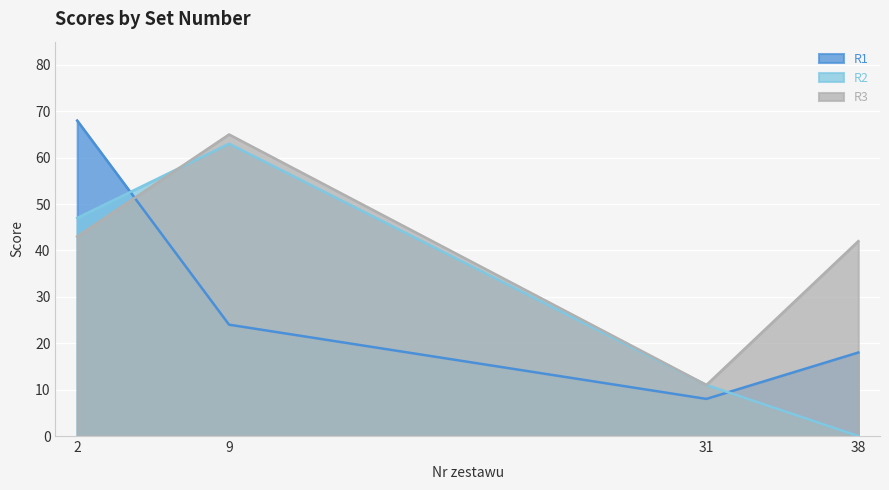

At 38, list the series in order from largest to smallest.

R3, R1, R2